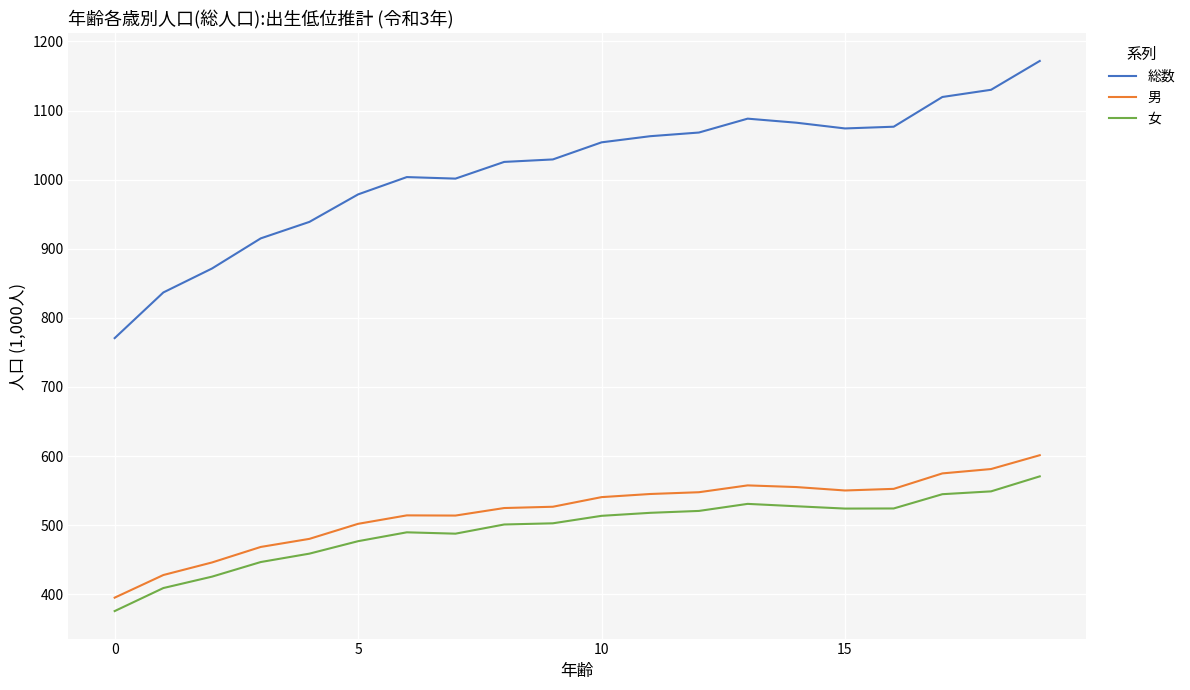

Count the number of categories in the chart.

20